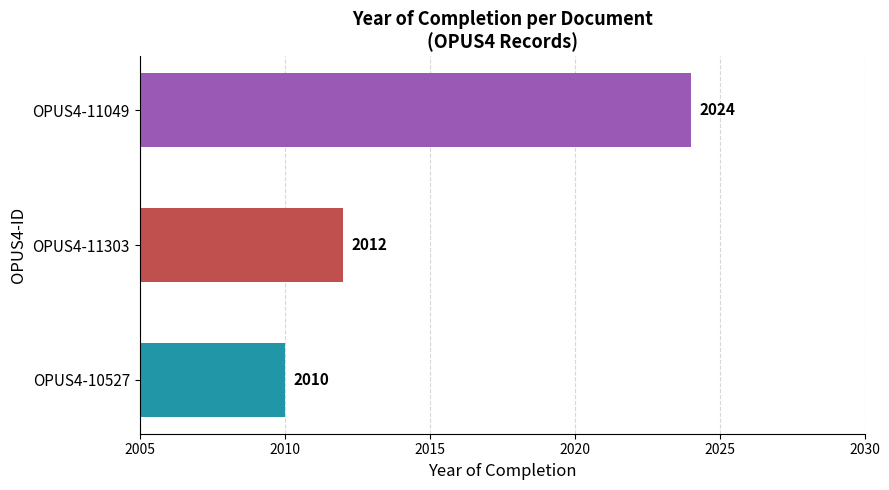

True or false: the data shows 2010 at OPUS4-10527.

True